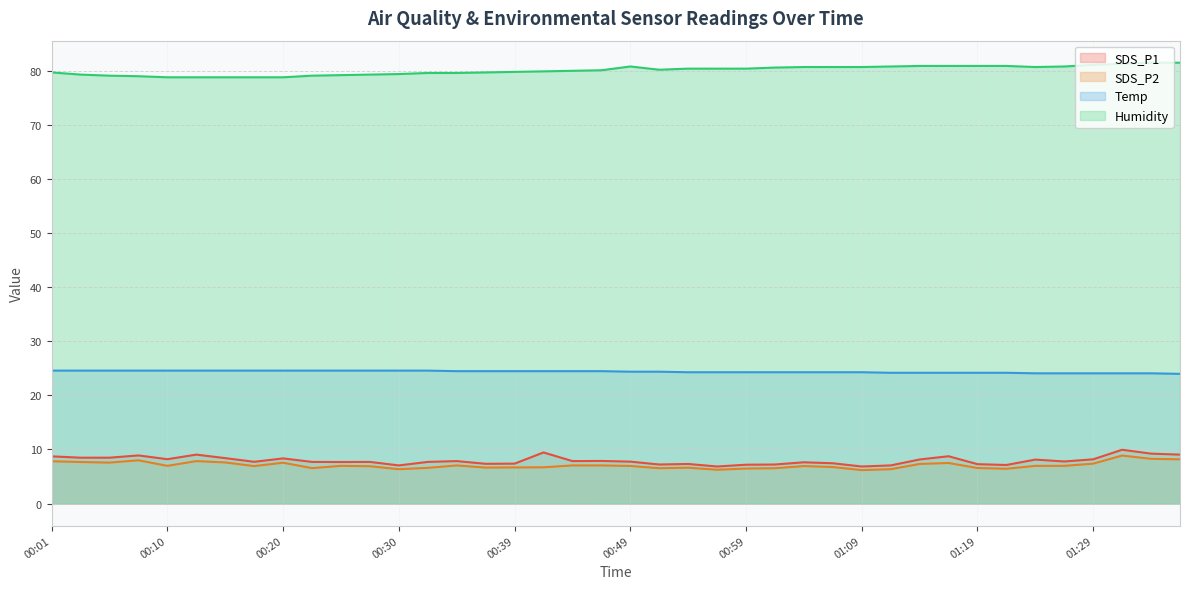

How many lines are shown in the chart?

4